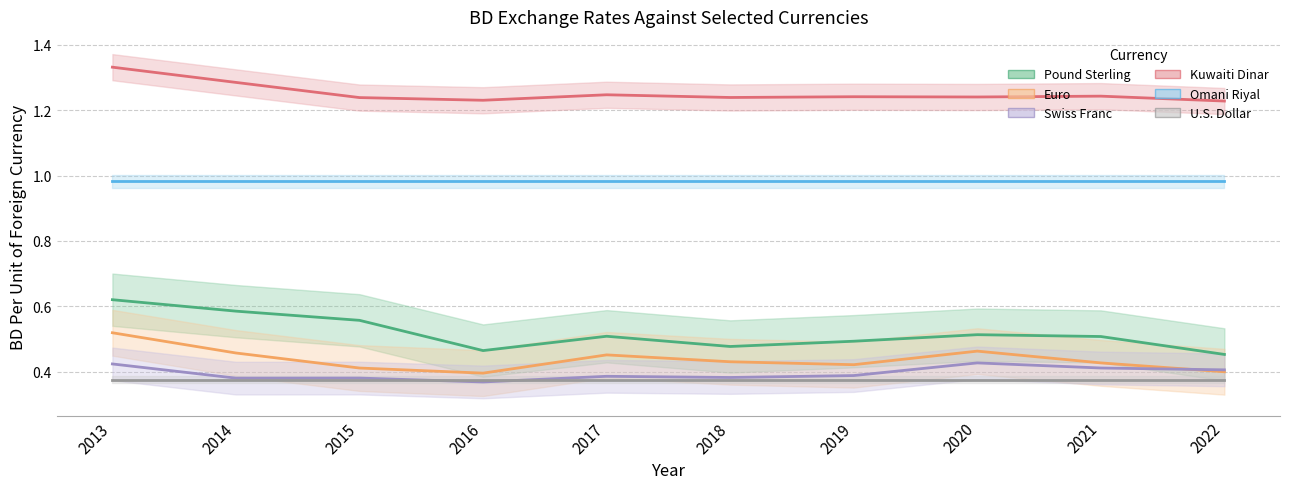

Where is Pound Sterling nearest to the value 0?

2022